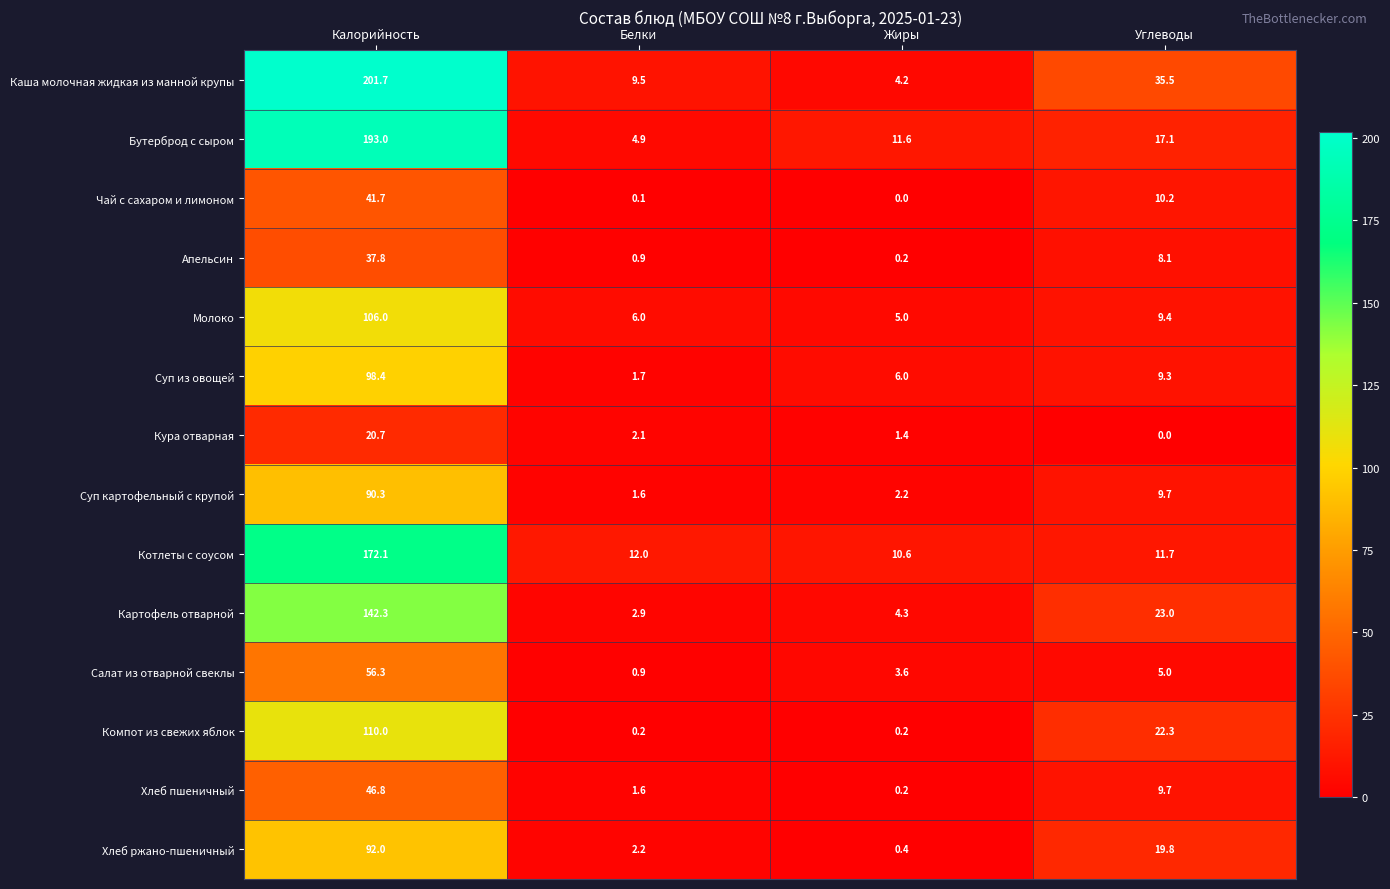

List the series in order of their peak value, highest first.

Каша молочная жидкая из манной крупы, Бутерброд с сыром, Котлеты с соусом, Картофель отварной, Компот из свежих яблок, Молоко, Суп из овощей, Хлеб ржано-пшеничный, Суп картофельный с крупой, Салат из отварной свеклы, Хлеб пшеничный, Чай с сахаром и лимоном, Апельсин, Кура отварная